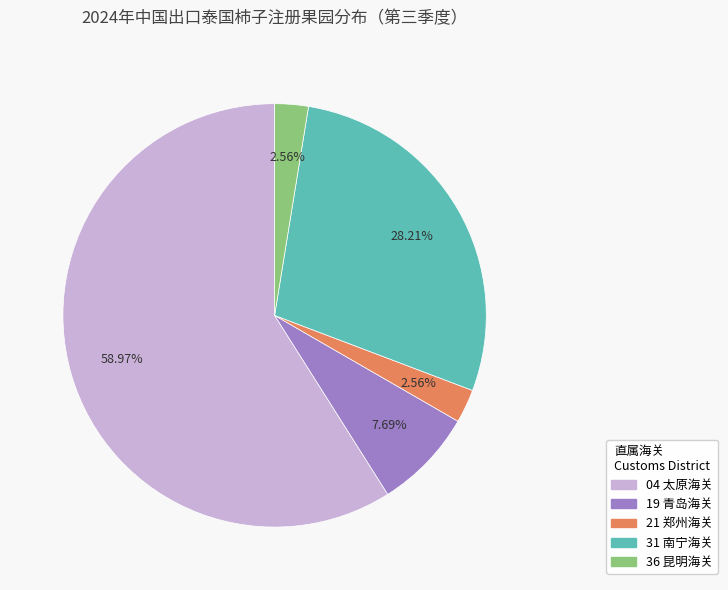

How many segments does this pie chart have?

5